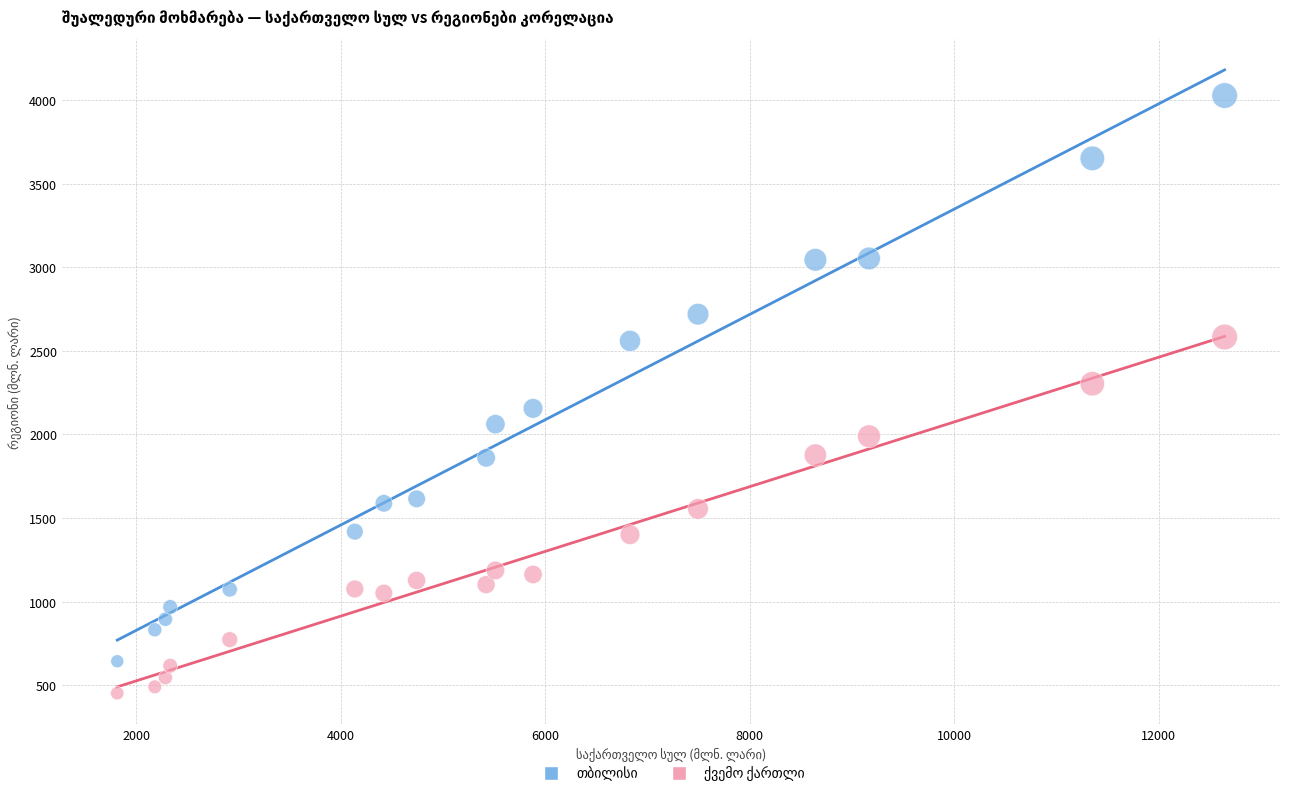

Across all data points, what is the range of X values (max minus min)?

10830.8